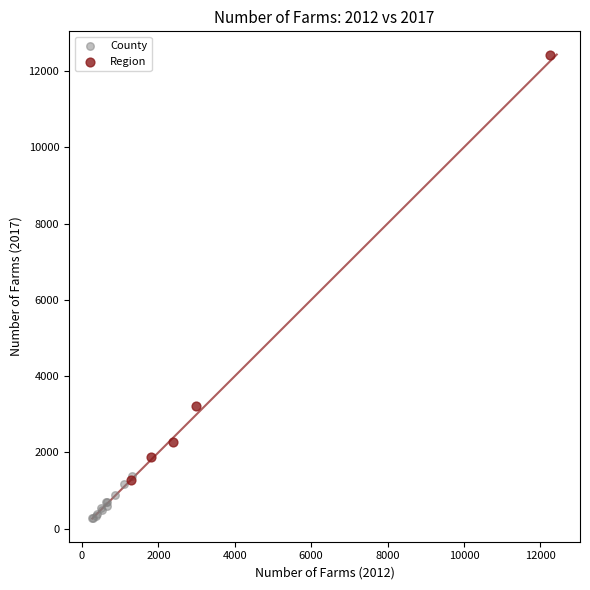

Which series reaches the maximum Y coordinate?

Region